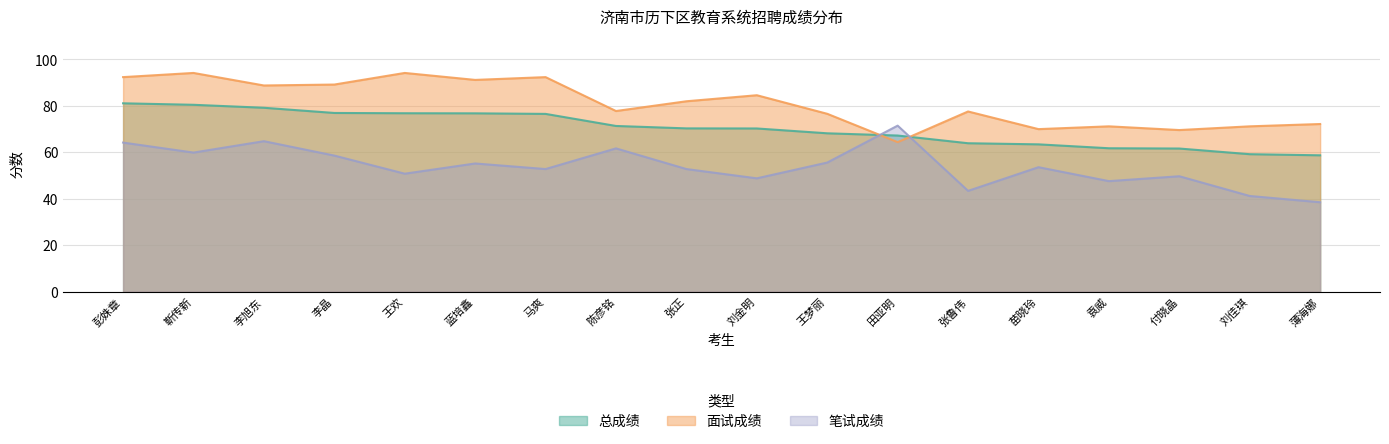

What is the spread (max minus min) of values at 蓝培鑫?

36.0